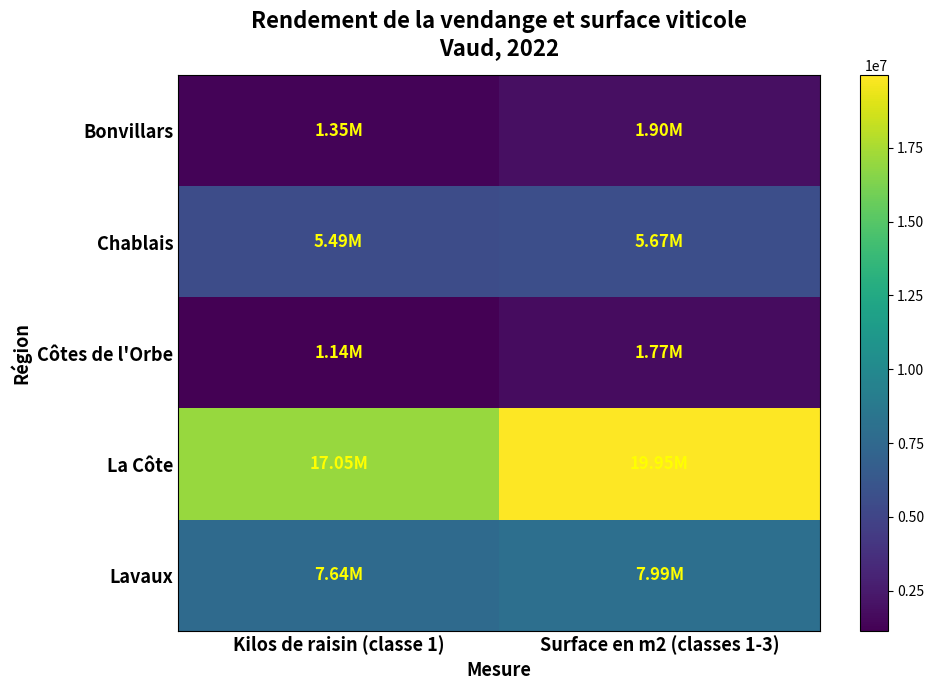

Reading left to right, transcribe all the data shown in this chart.

Bonvillars: Kilos de raisin (classe 1)=1349173	Surface en m2 (classes 1-3)=1899902
Chablais: Kilos de raisin (classe 1)=5491860	Surface en m2 (classes 1-3)=5670697
Côtes de l'Orbe: Kilos de raisin (classe 1)=1142103	Surface en m2 (classes 1-3)=1772438
La Côte: Kilos de raisin (classe 1)=17048711	Surface en m2 (classes 1-3)=19951969
Lavaux: Kilos de raisin (classe 1)=7635815	Surface en m2 (classes 1-3)=7985840